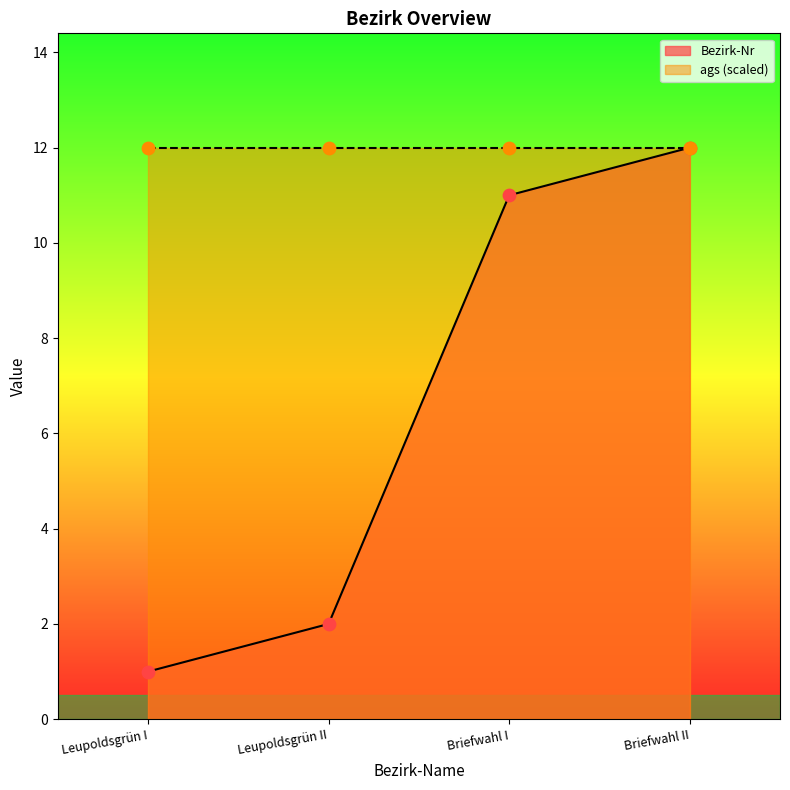

Between Leupoldsgrün I and Leupoldsgrün II, which is larger?

Leupoldsgrün II